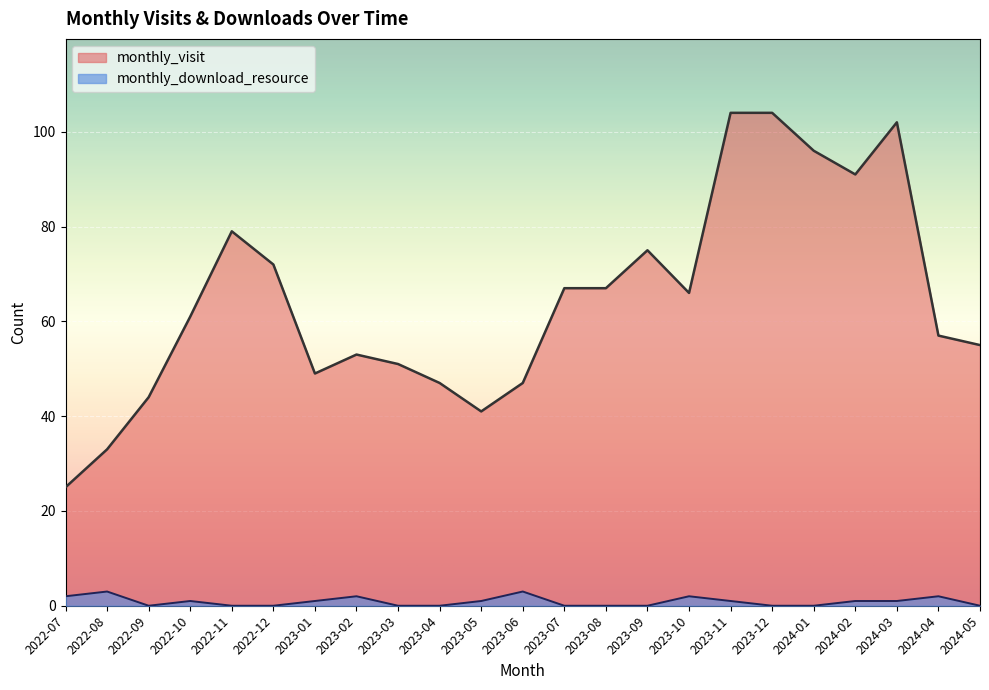

What is the label of the 11th point from the right?

2023-07